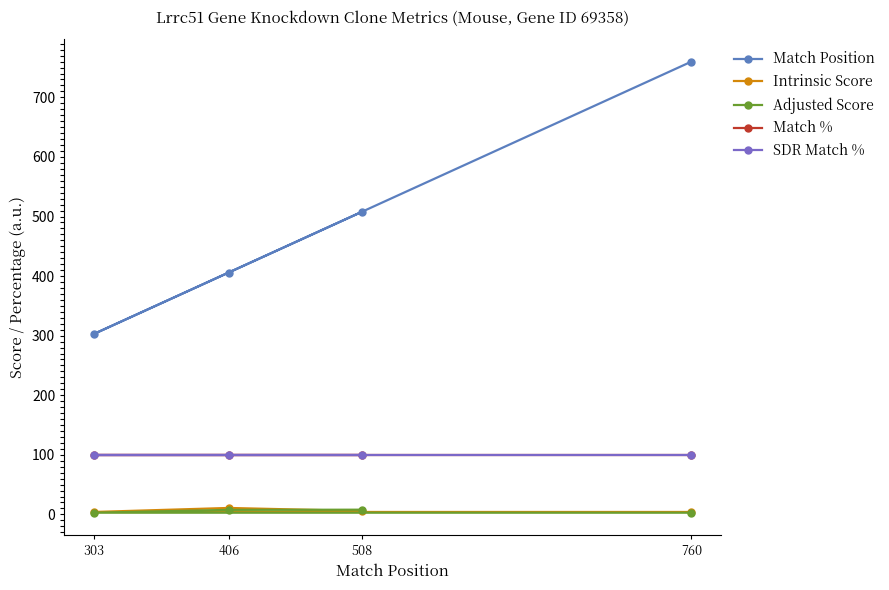

Read the Adjusted Score value at 303.

2.8